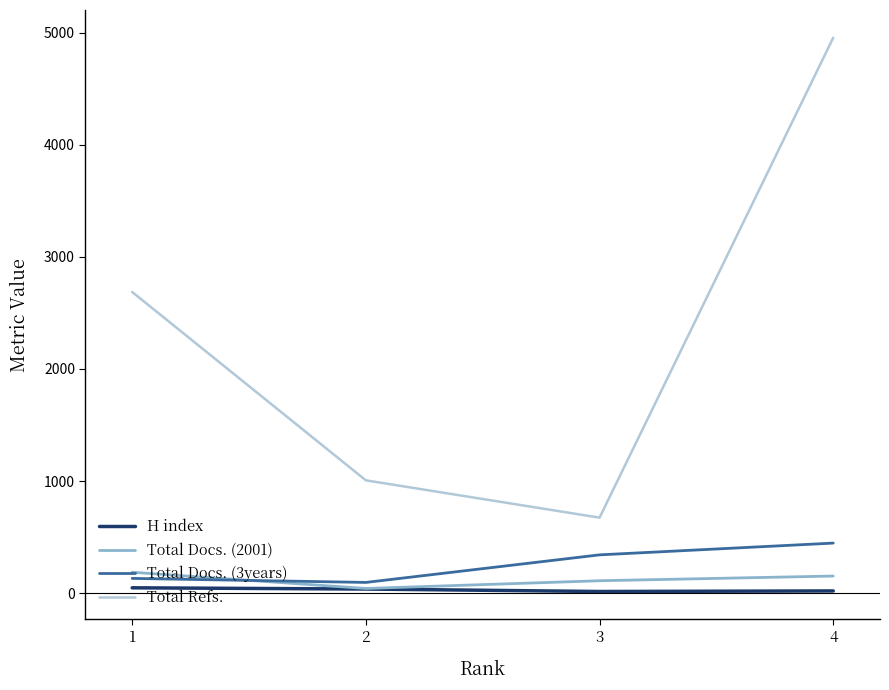

What is the maximum value shown in the chart?

4956